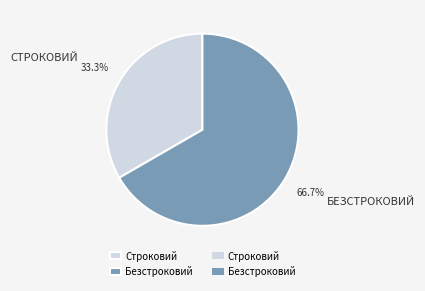

Is there any slice that represents more than half of the pie?

Yes